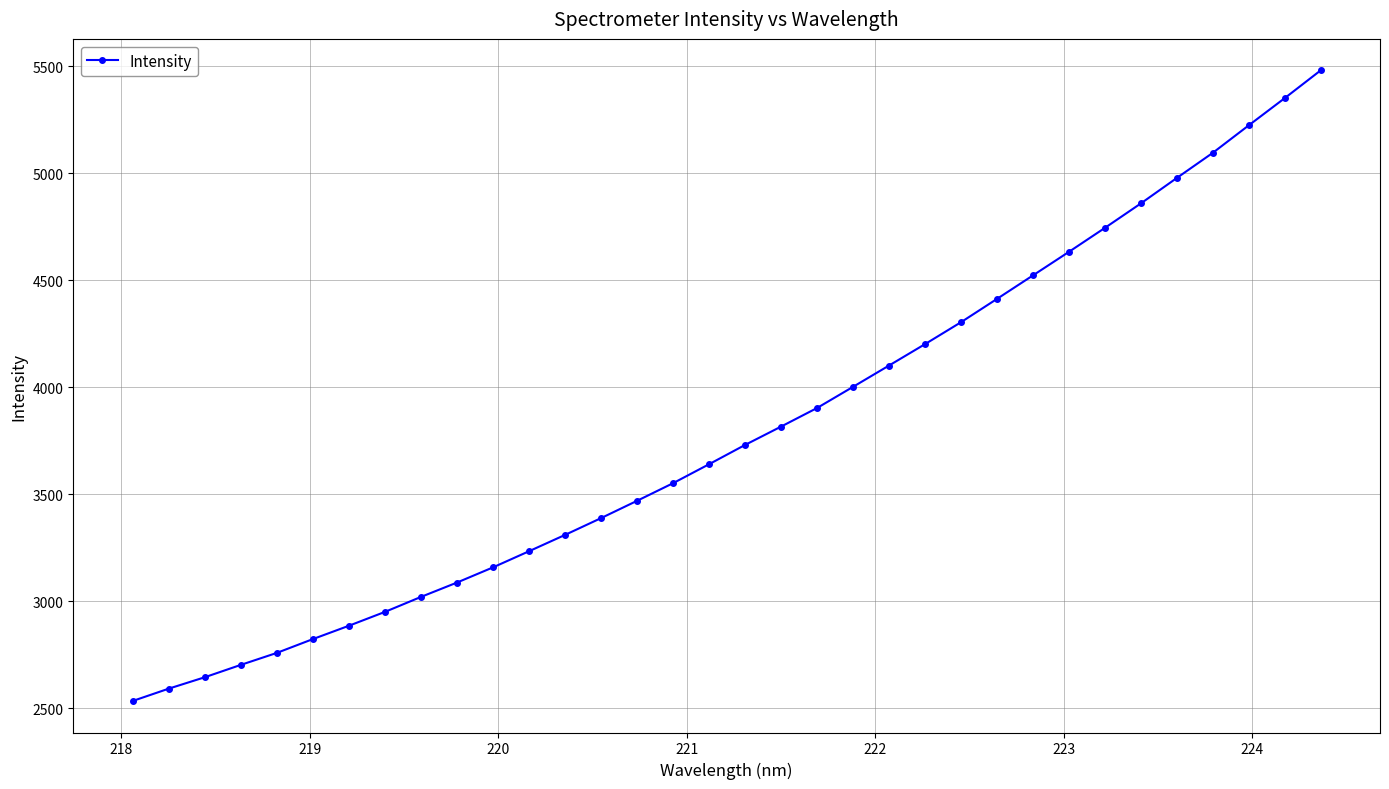

What is the maximum value shown in the chart?

5480.5